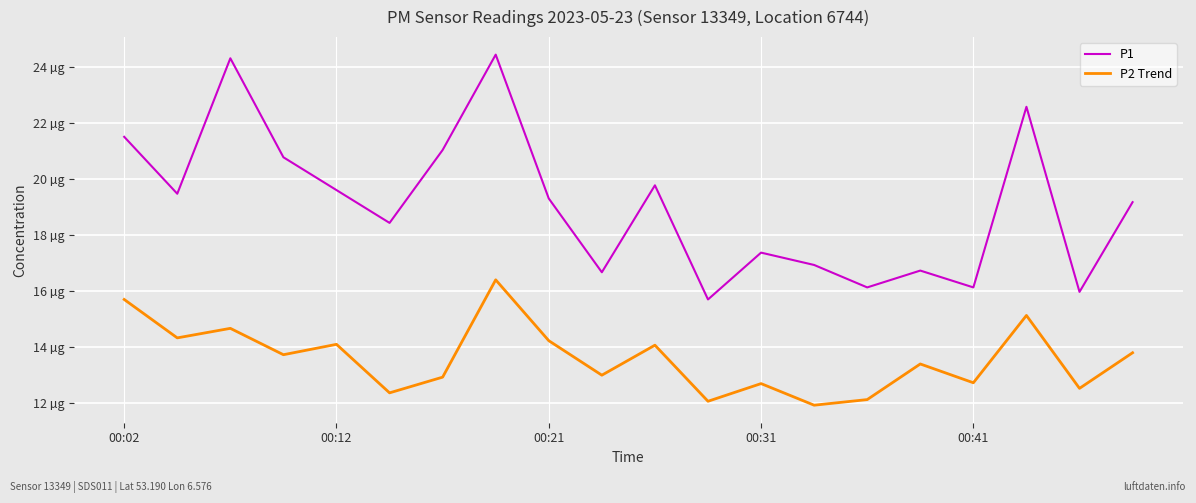

Does the chart have visible grid lines?

Yes